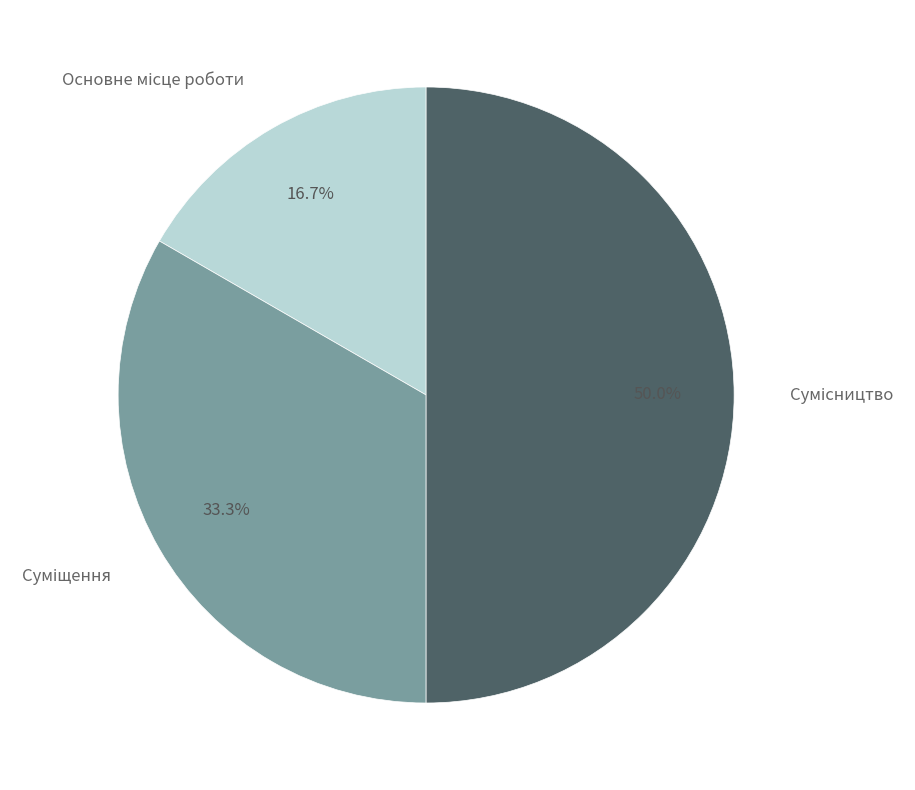

How many slices are in this pie chart?

3